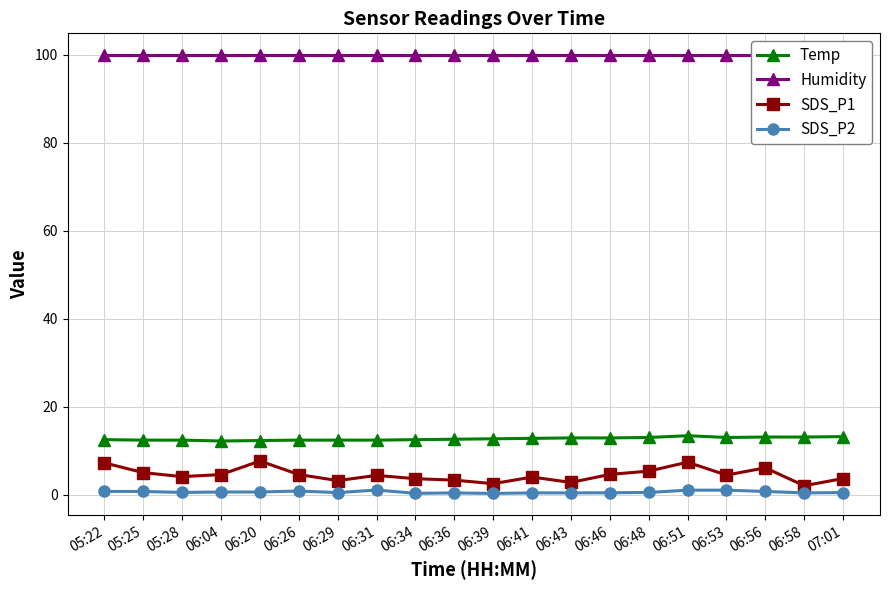

What are all the series names shown in the legend?

Temp, Humidity, SDS_P1, SDS_P2